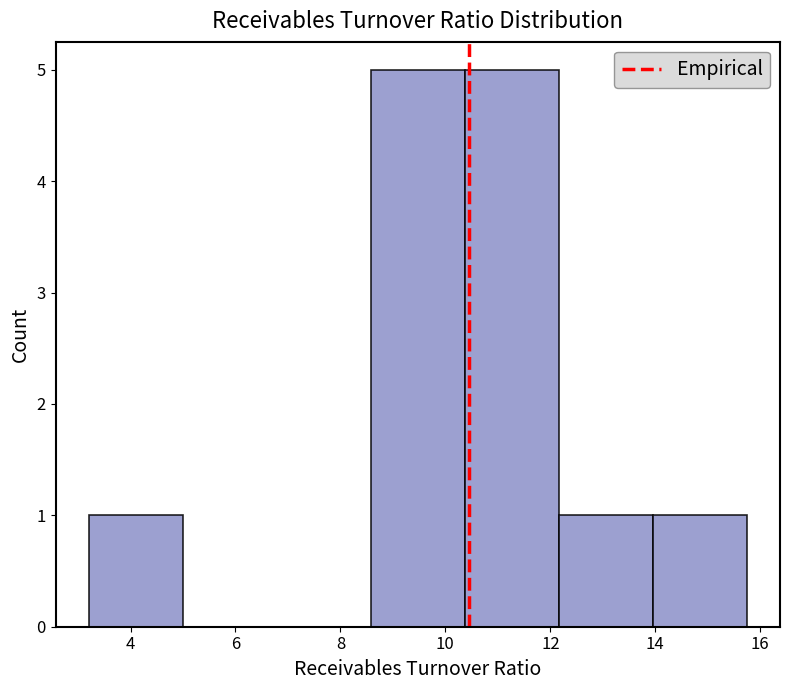

Reading left to right, list every bar in this chart as the range it spans on the x-axis followed by its height. Neither the bar edges nor the heights are printed on the chart, so give them approximately, as read against the axes.

3.2 to 5.0: 1
5.0 to 6.8: 0
6.8 to 8.6: 0
8.6 to 10.4: 5
10.4 to 12.2: 5
12.2 to 14.0: 1
14.0 to 15.8: 1